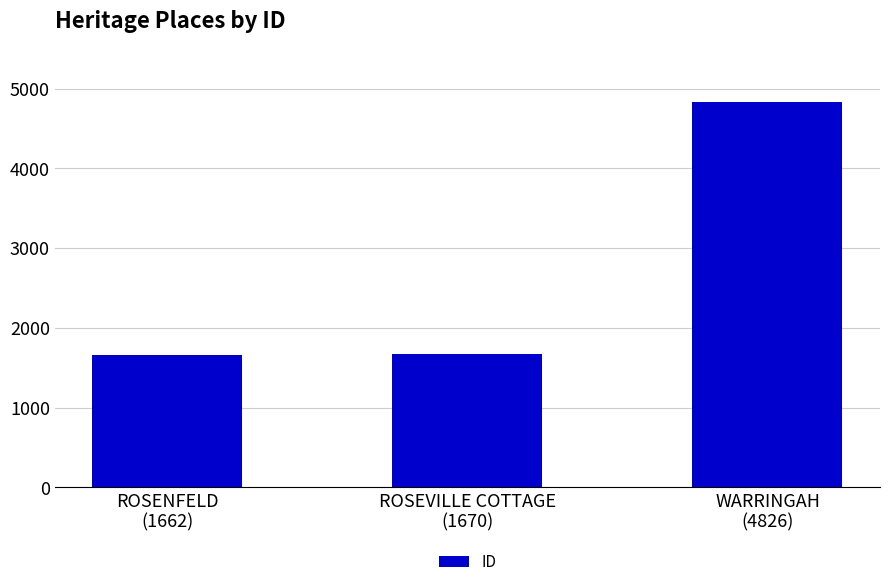

The chart shows a value of 1662 at ROSENFELD
(1662). True or false?

True